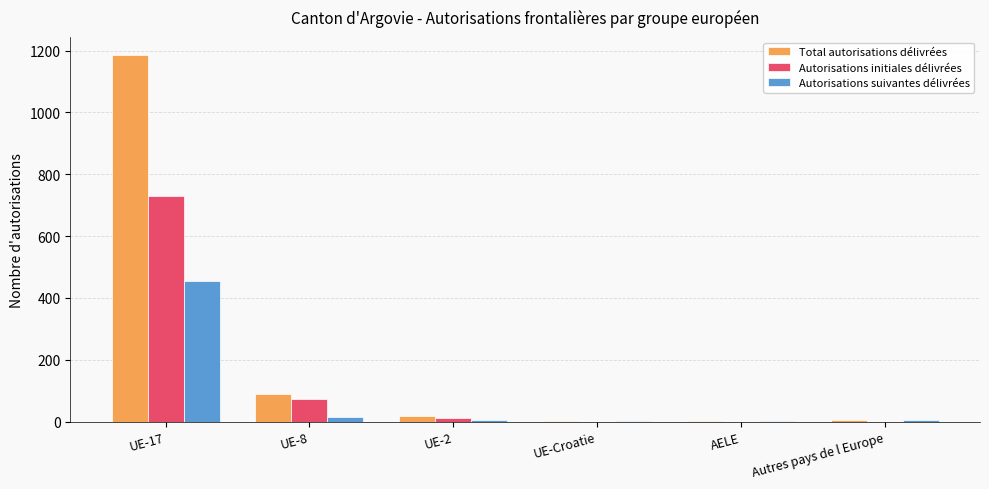

Between UE-8 and Autres pays de l Europe, which series saw the biggest shift?

Total autorisations délivrées